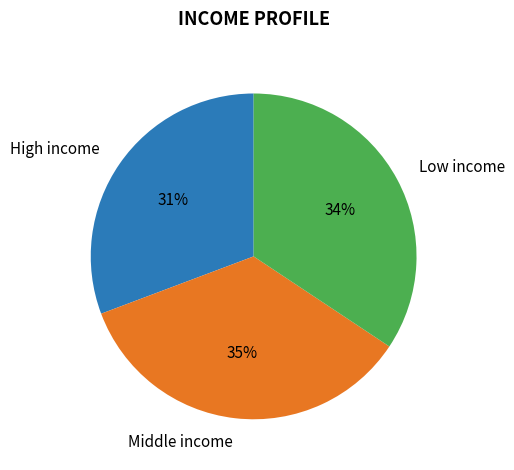

Approximately how many times larger is the value at Middle income compared to High income?

1.1